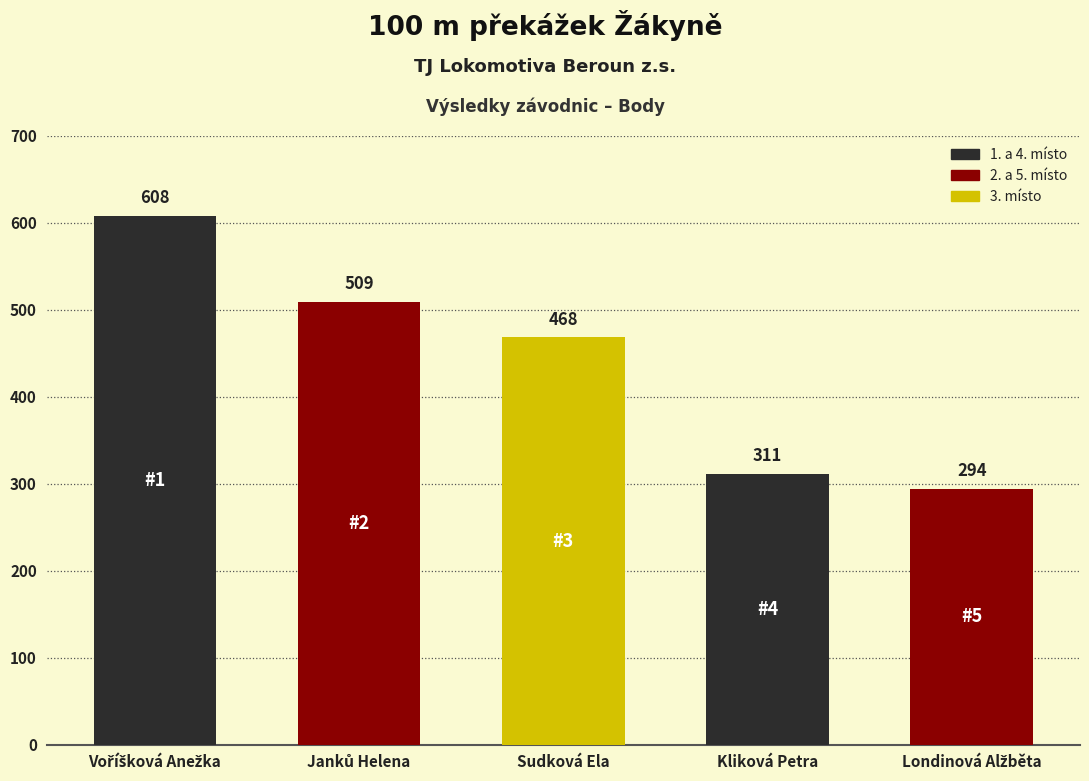

The value at Sudková Ela is 468. True or false?

True